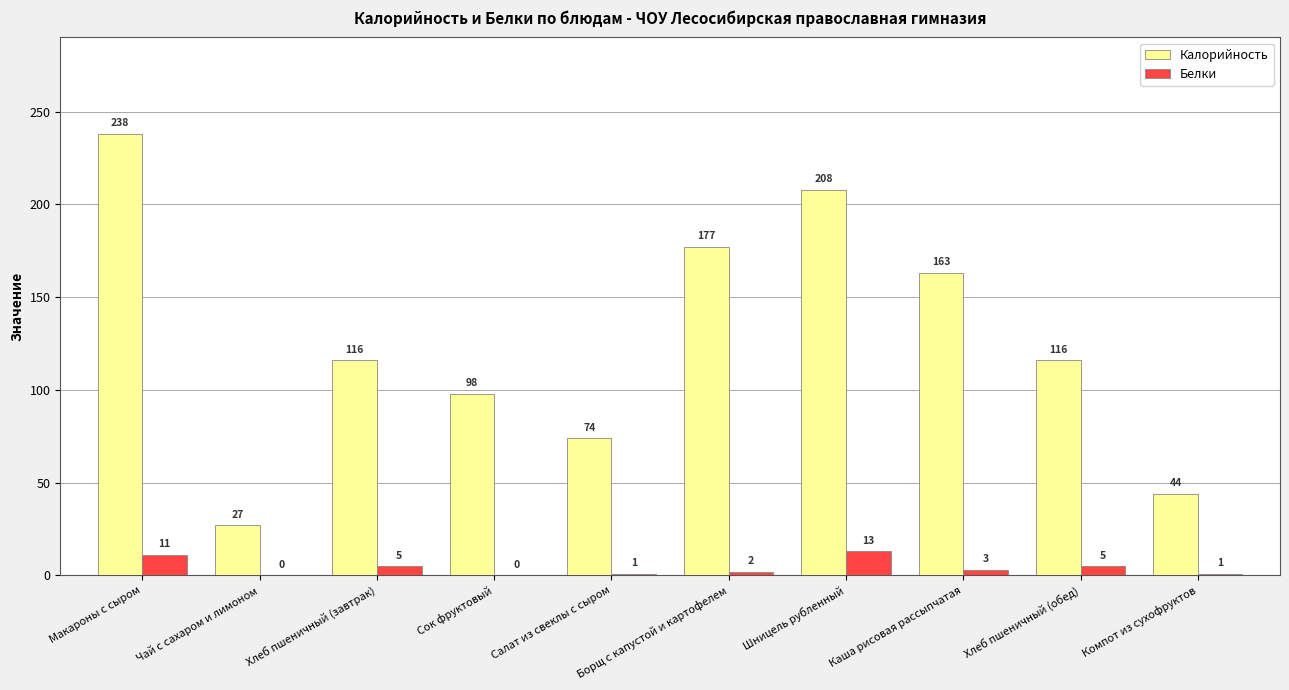

What is the difference between the Калорийность values at Макароны с сыром and Шницель рубленный?

30